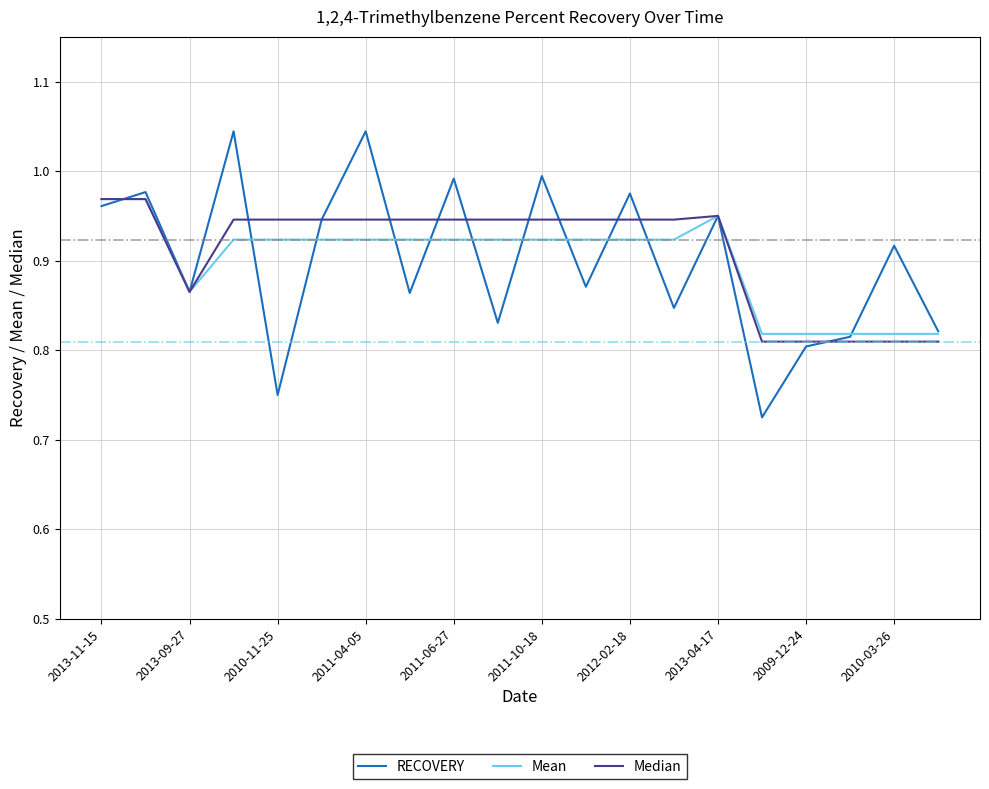

Which series has the largest range (max minus min)?

RECOVERY